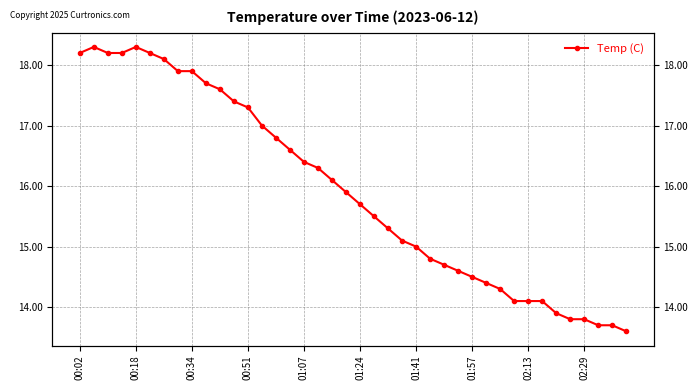

What is the change in value from 24 to 26?

-0.3